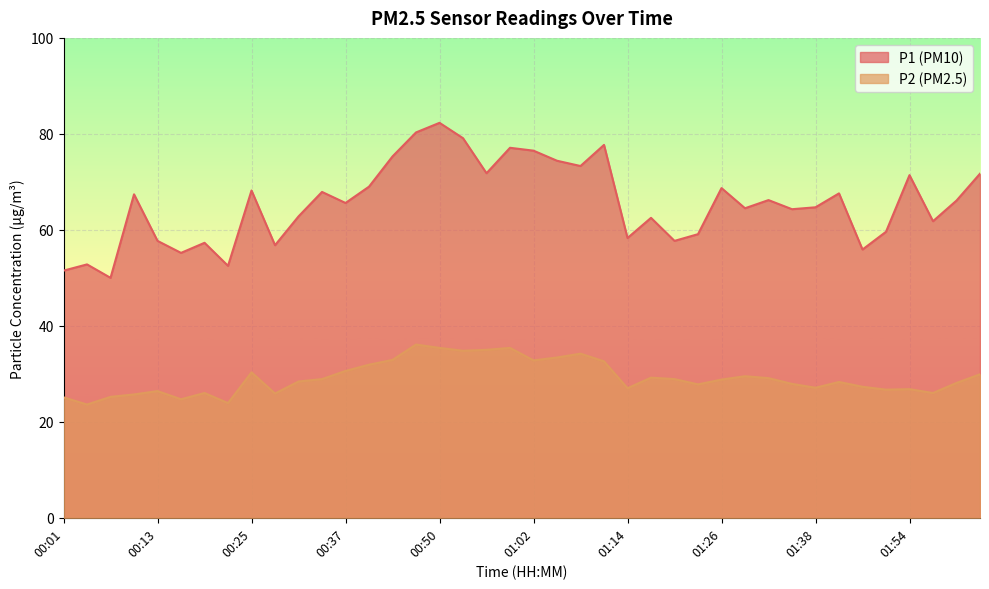

Which series has the largest range (max minus min)?

P1